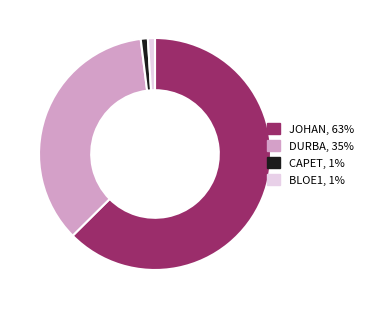

Is CAPET, 1% the majority of the pie?

No